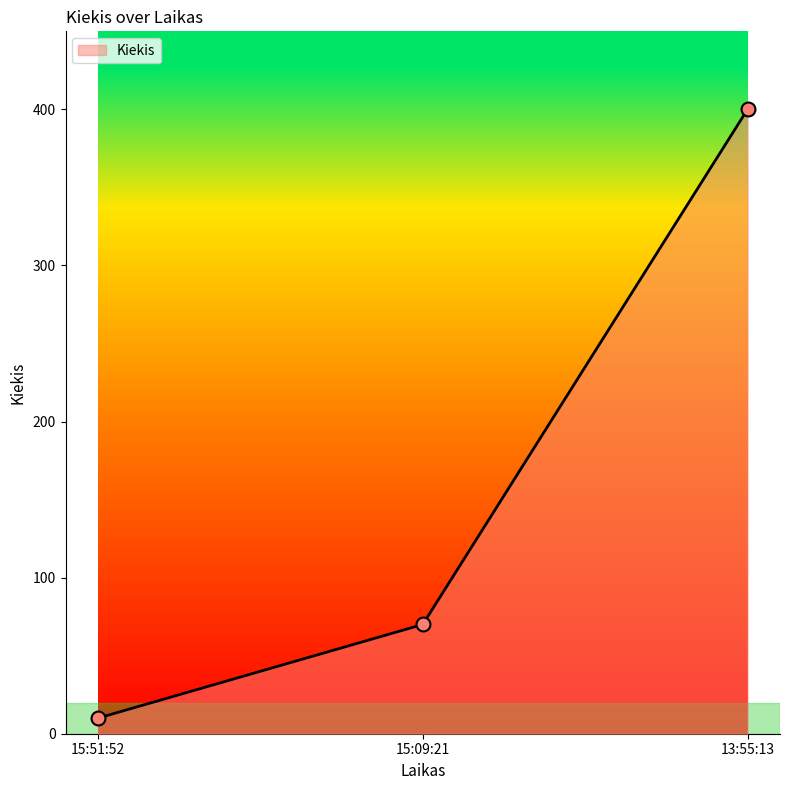

What is the change in value from 15:51:52 to 15:09:21?

+60